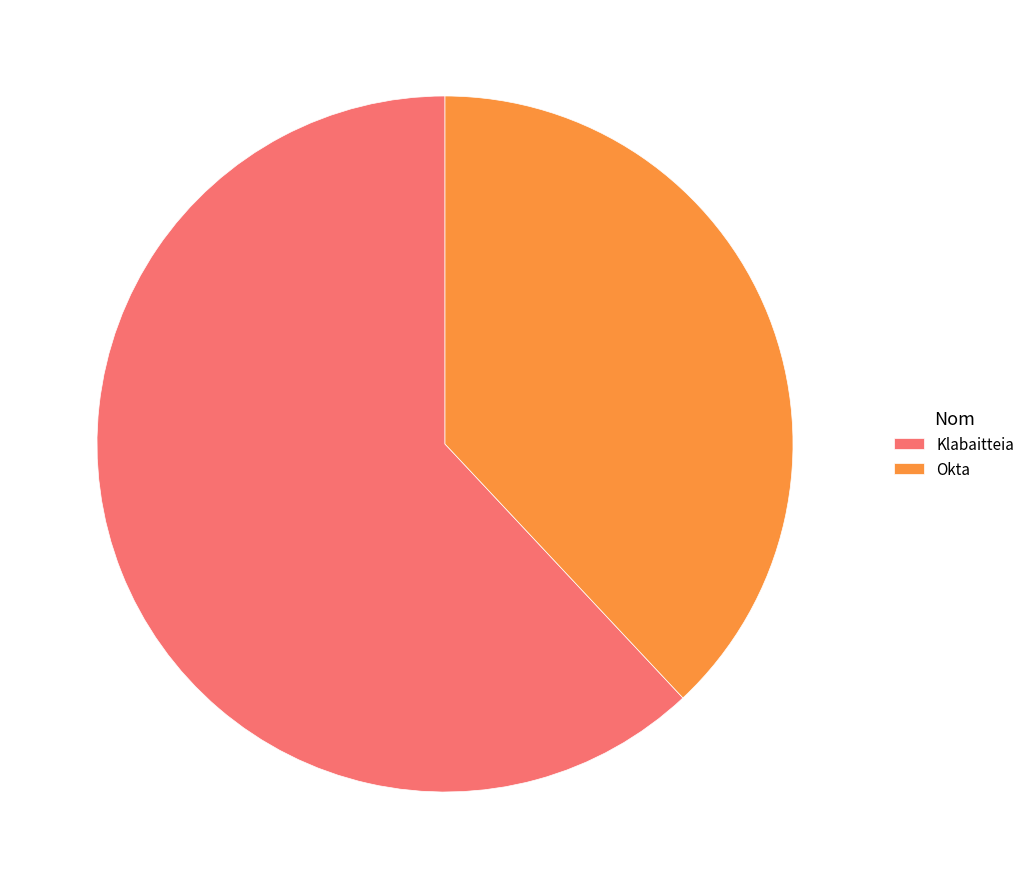

Is Okta the majority of the pie?

No